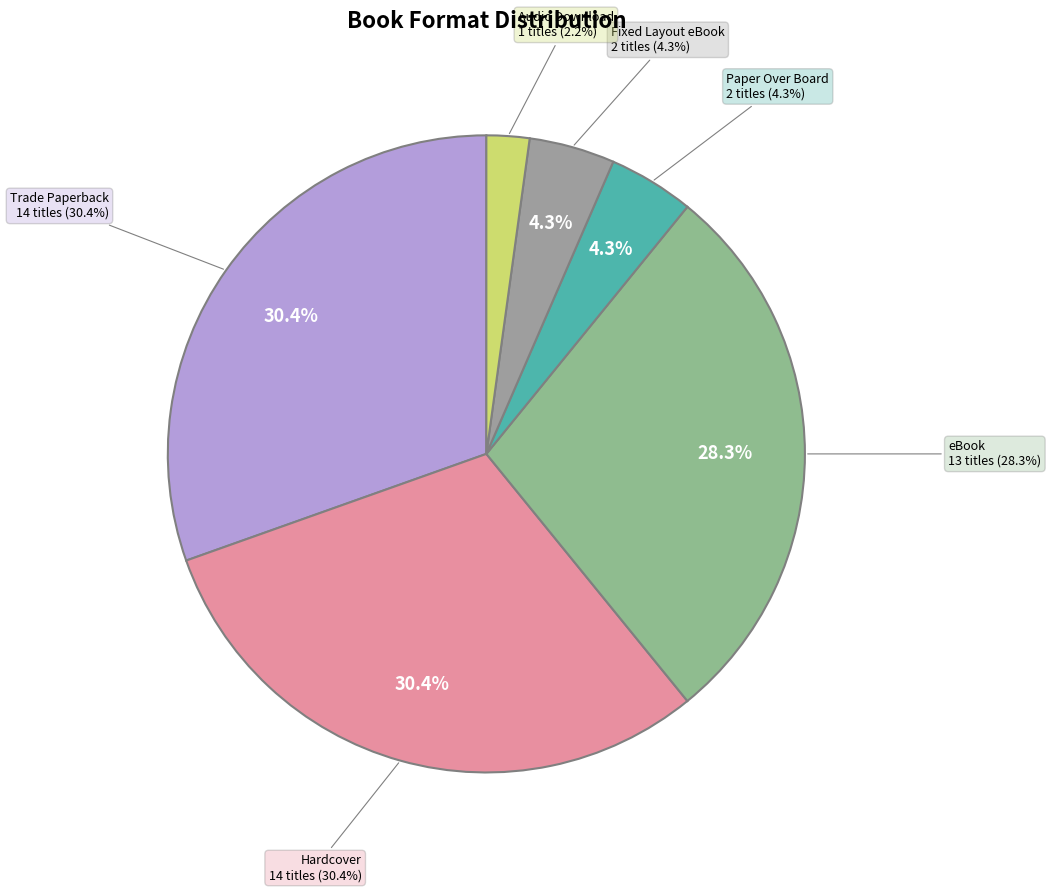

How many segments does this pie chart have?

6